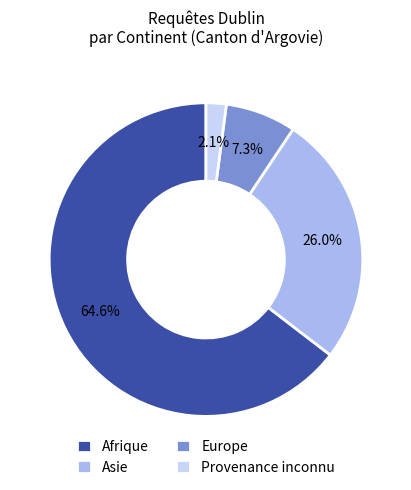

Count the number of slices in the pie.

4